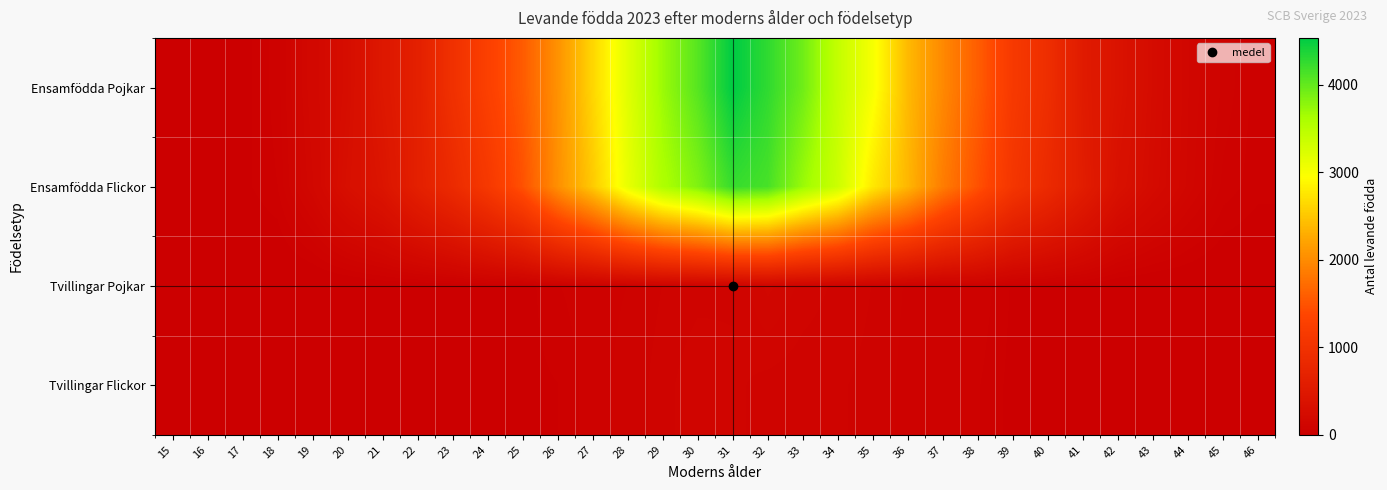

Which category has the highest value across all series?

31